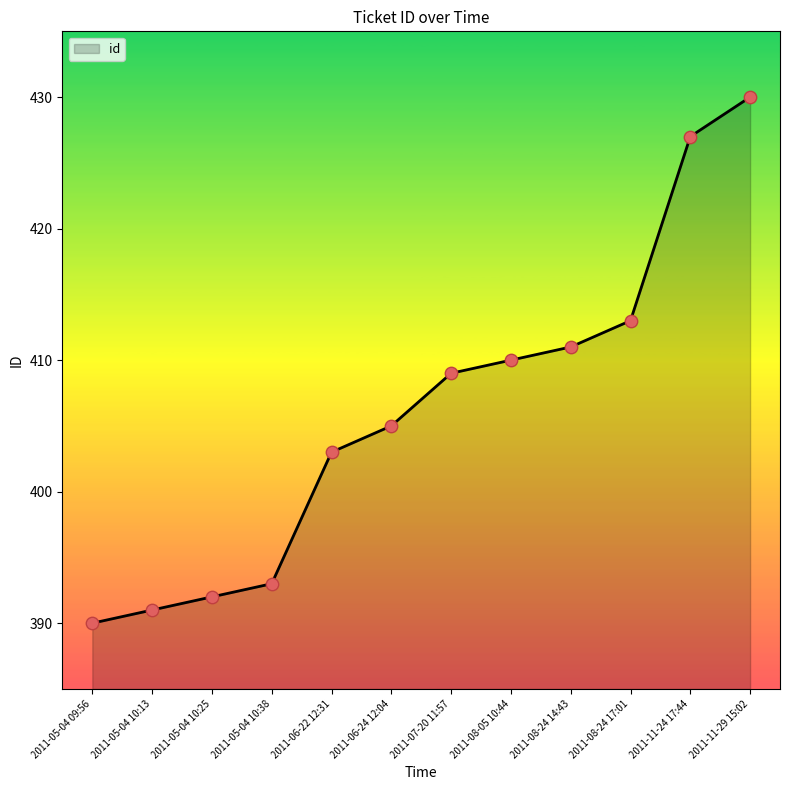

Approximately how many times larger is the value at 2011-08-24 17:01 compared to 2011-05-04 10:25?

1.1